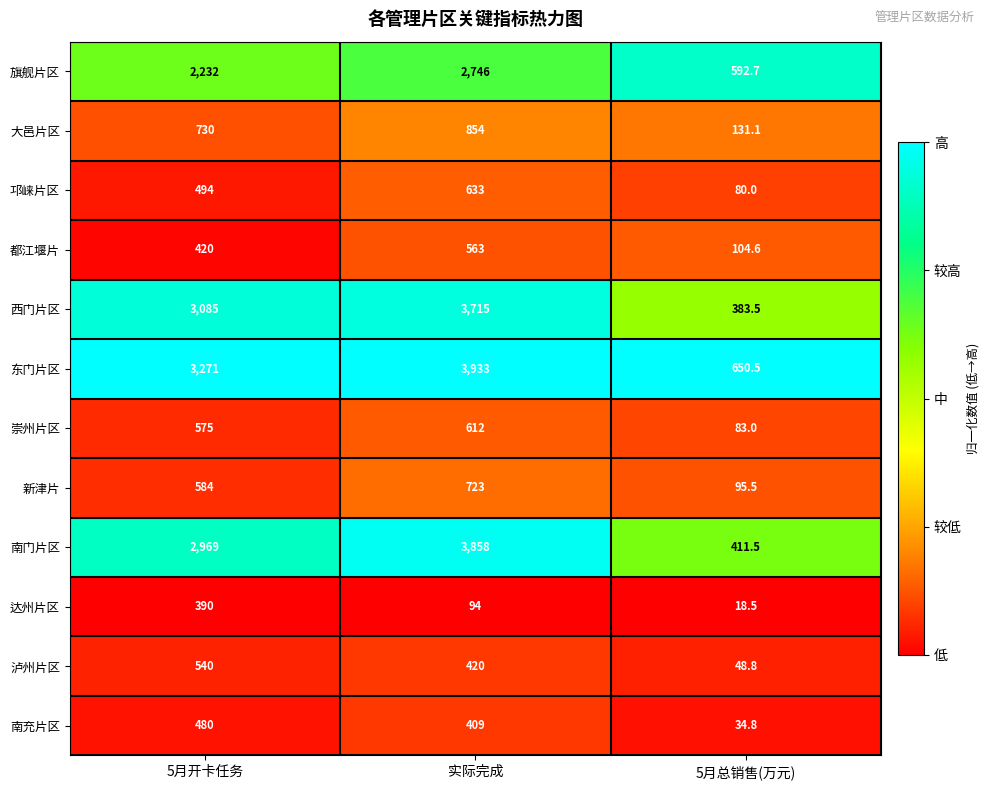

True or false: 达州片区 has a value of 390.0 at 5月开卡任务.

True